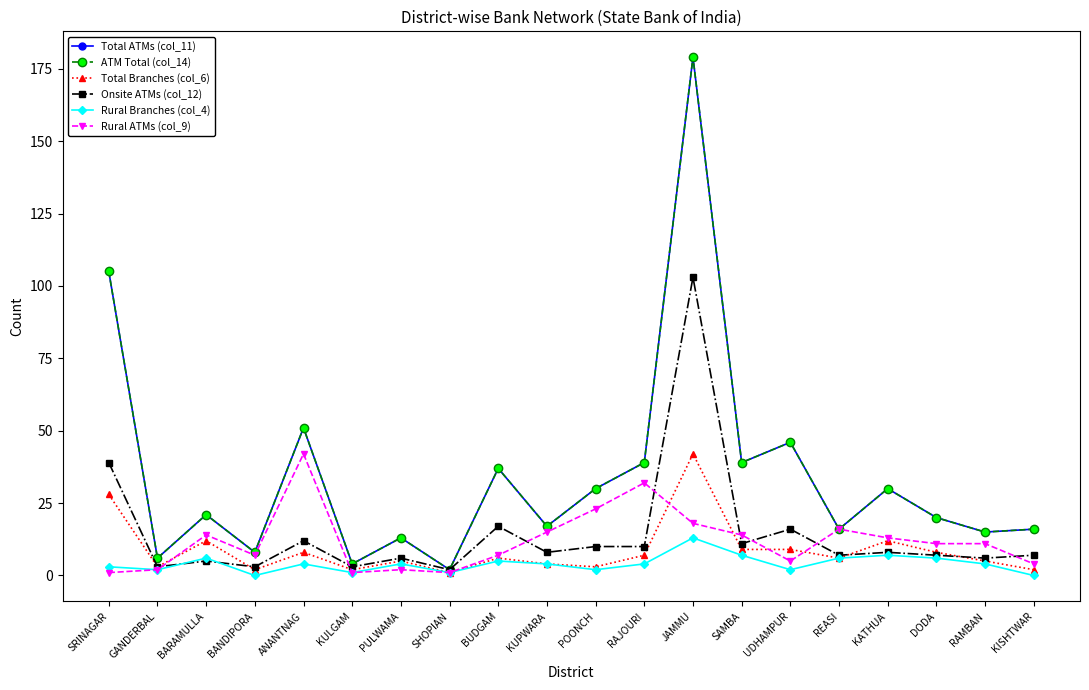

Is this an area chart (filled region under the line)?

No